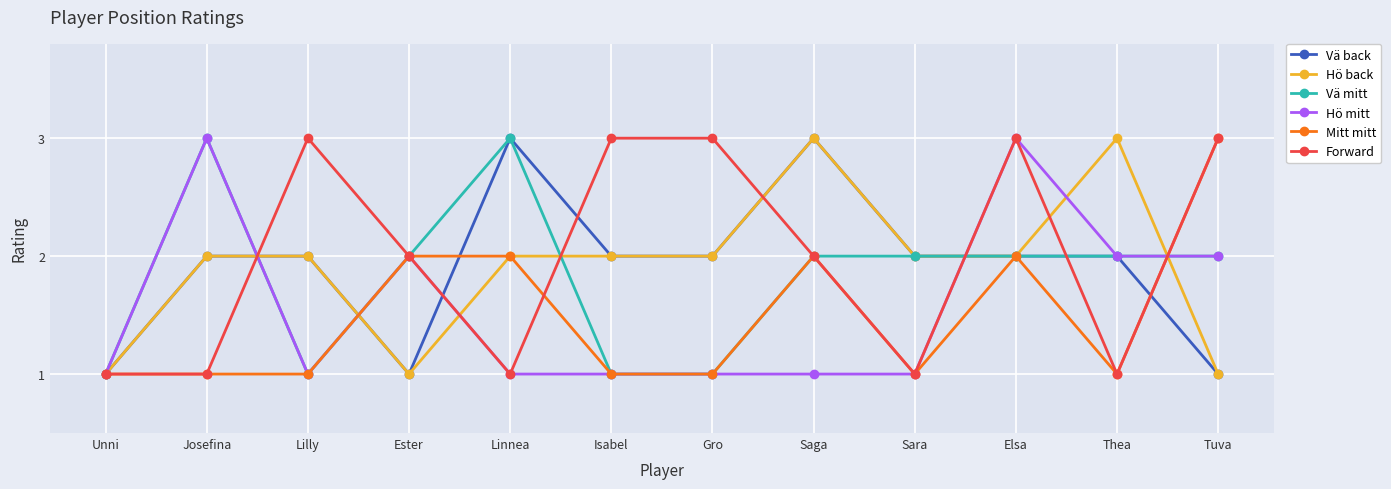

At which category does Vä mitt reach its first local peak?

Josefina